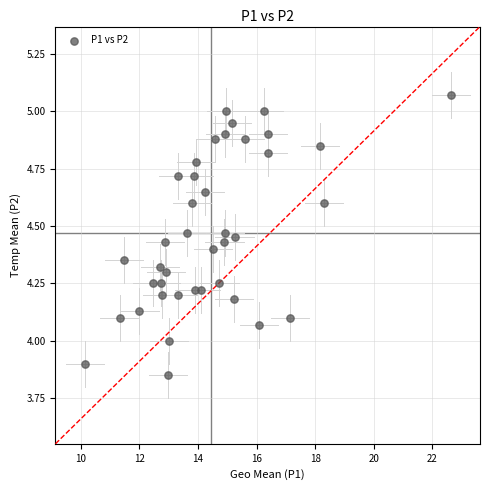

What is the range of X values (max minus min)?

12.5